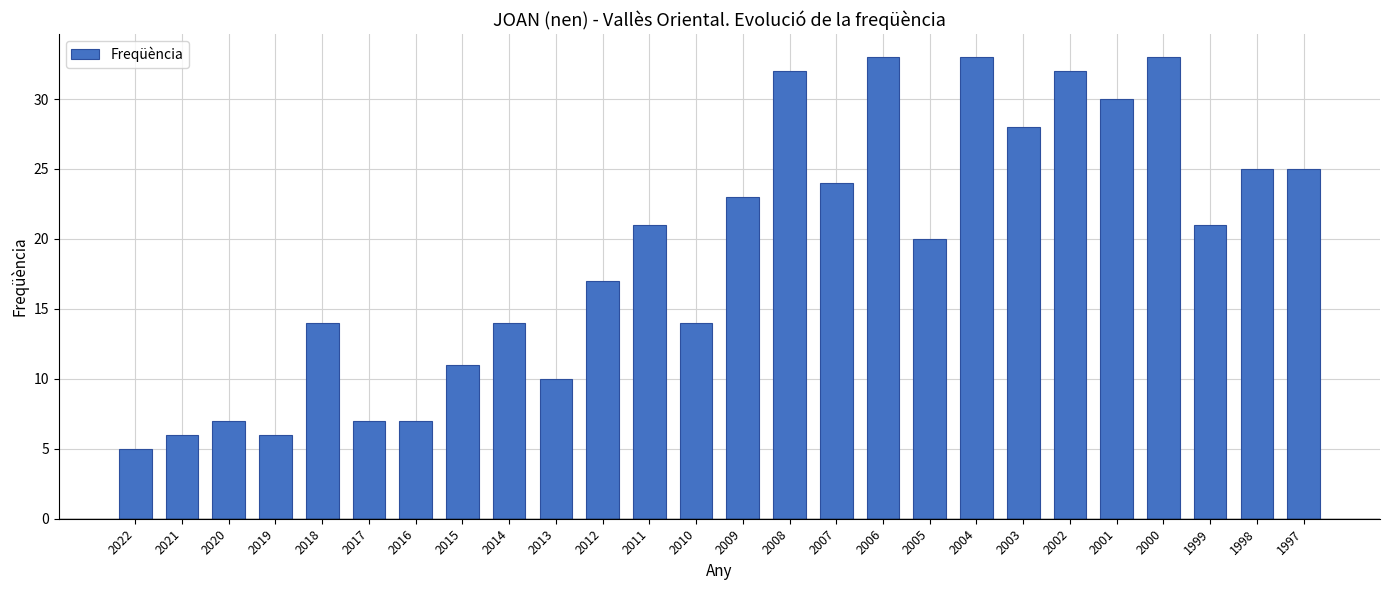

What is the difference between the second highest and second lowest values?

27